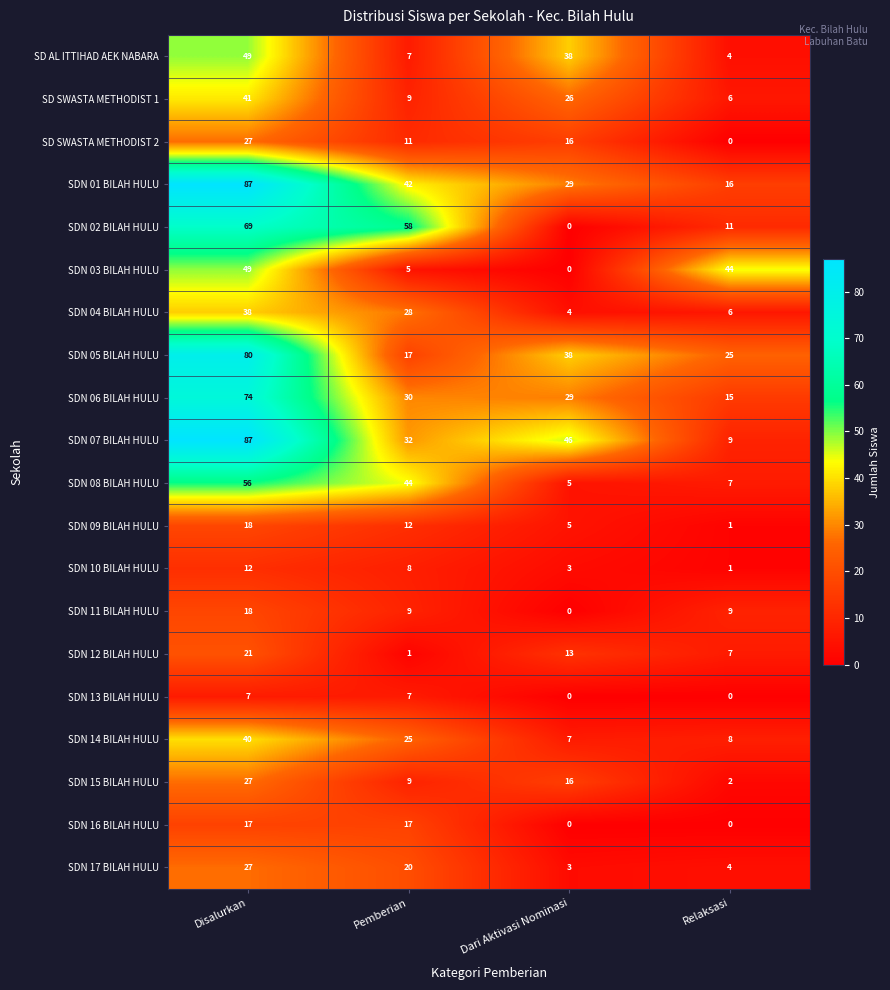

True or false: SDN 06 BILAH HULU has a value of 74 at Disalurkan.

True